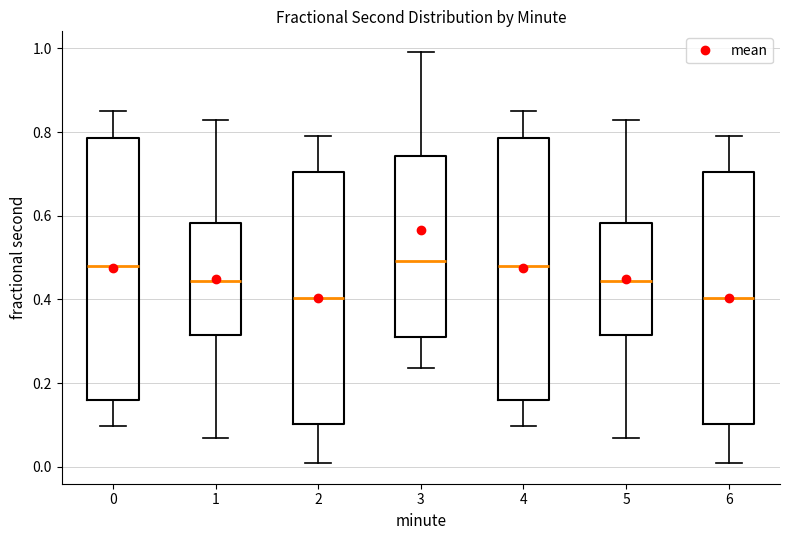

Reading left to right, read every box against the y-axis: the position of its median line, the range the box covers, and the ends of its whiskers. The values are not printed on the chart, so give them approximately, as read against the axis.

0: median 0.48, box 0.16 to 0.78, whiskers 0.10 to 0.86
1: median 0.44, box 0.32 to 0.58, whiskers 0.06 to 0.82
2: median 0.40, box 0.10 to 0.70, whiskers 0.00 to 0.80
3: median 0.50, box 0.32 to 0.74, whiskers 0.24 to 1.00
4: median 0.48, box 0.16 to 0.78, whiskers 0.10 to 0.86
5: median 0.44, box 0.32 to 0.58, whiskers 0.06 to 0.82
6: median 0.40, box 0.10 to 0.70, whiskers 0.00 to 0.80